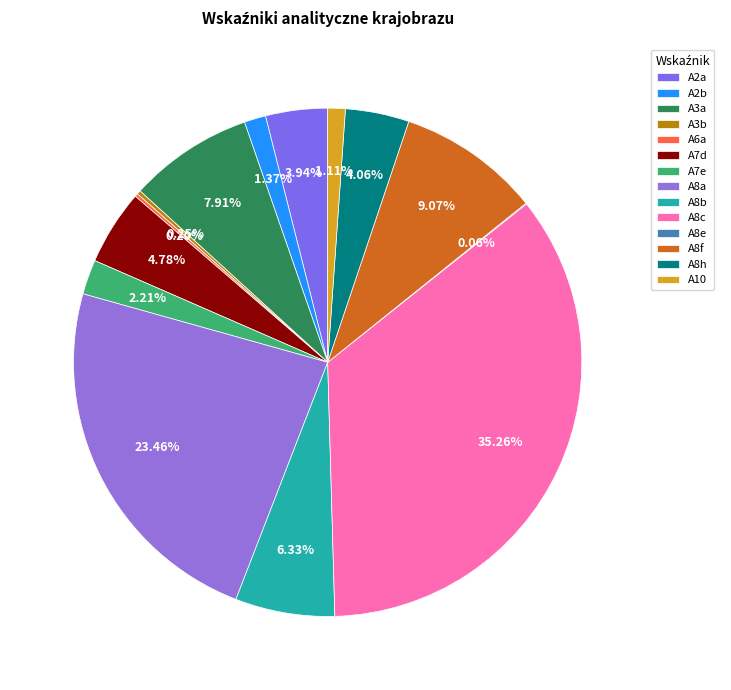

Rank the categories by value from lowest to highest.

A8e, A6a, A3b, A10, A2b, A7e, A2a, A8h, A7d, A8b, A3a, A8f, A8a, A8c